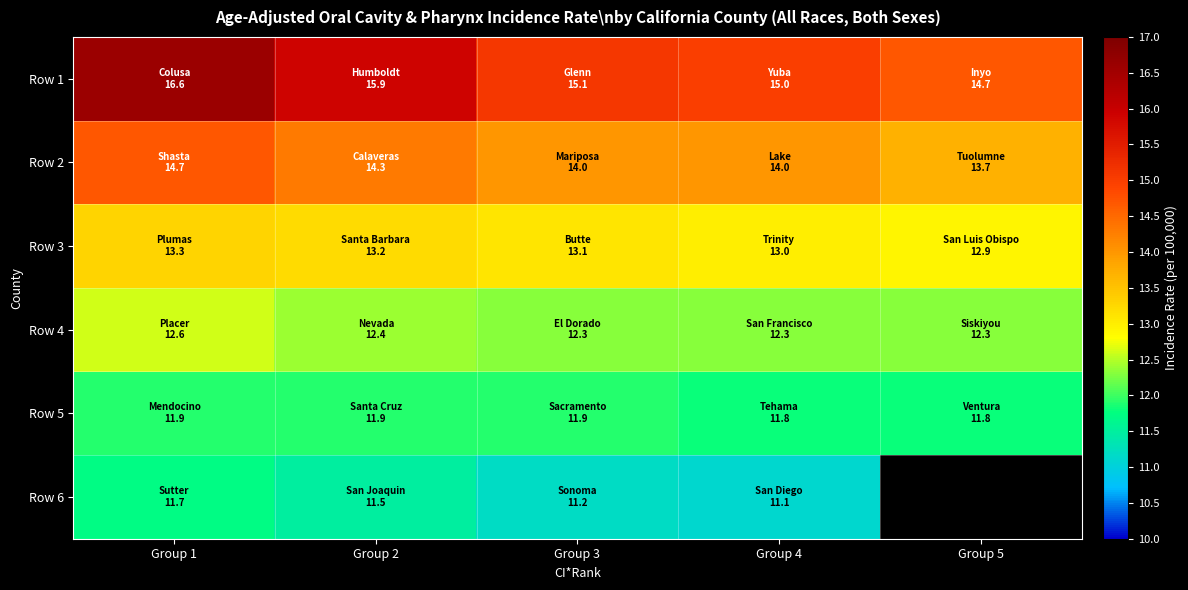

True or false: Row 5 has a value of 7.2 at Group 2.

False